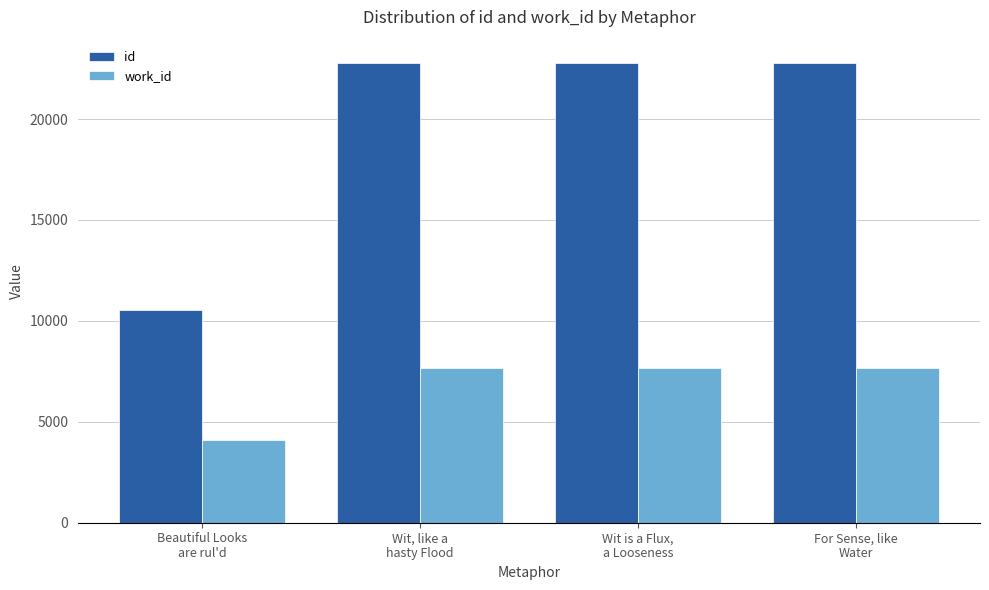

What are all the series names shown in the legend?

id, work_id